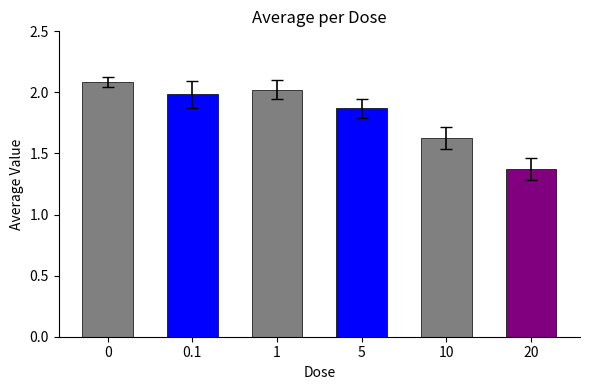

Which category has the lowest value across all series?

20